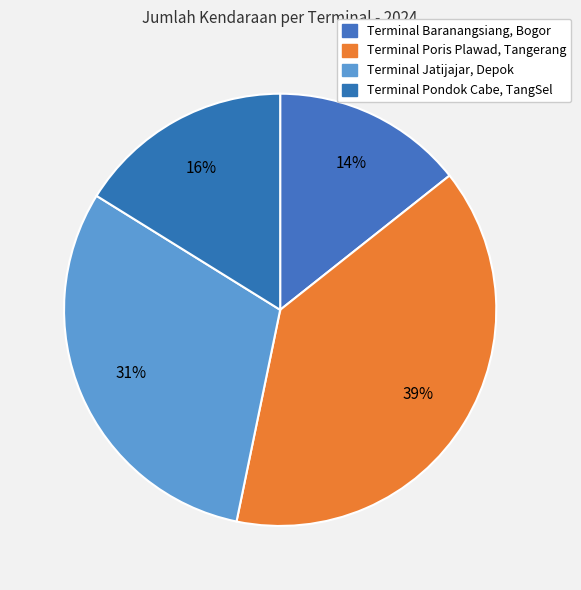

To the nearest percent, what is the difference between the Terminal Poris Plawad, Tangerang and Terminal Baranangsiang, Bogor slice percentages?

25%